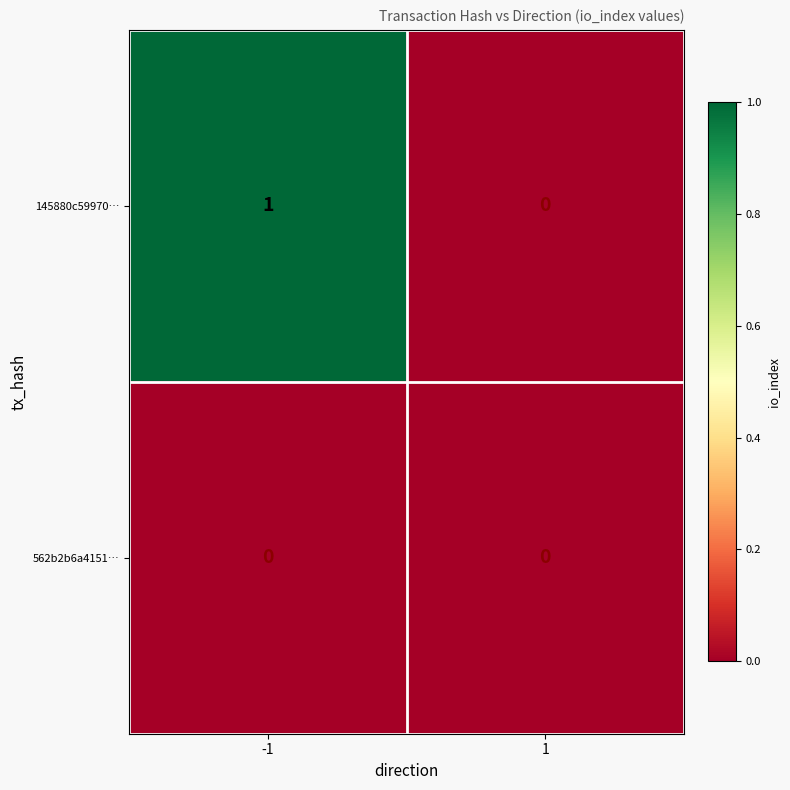

Rank the series by their average value, from lowest to highest.

562b2b6a4151…, 145880c59970…